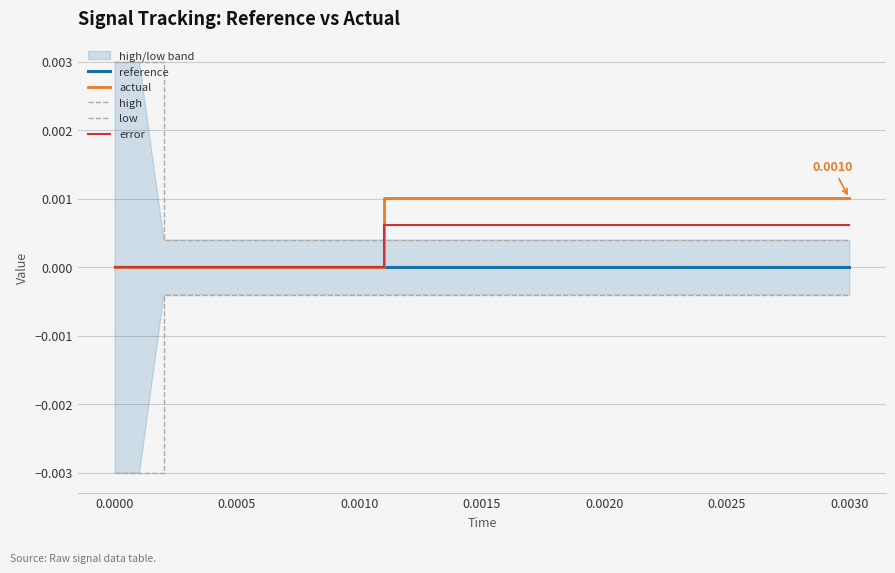

Rank the series by their maximum value, from highest to lowest.

high, actual, error, reference, low